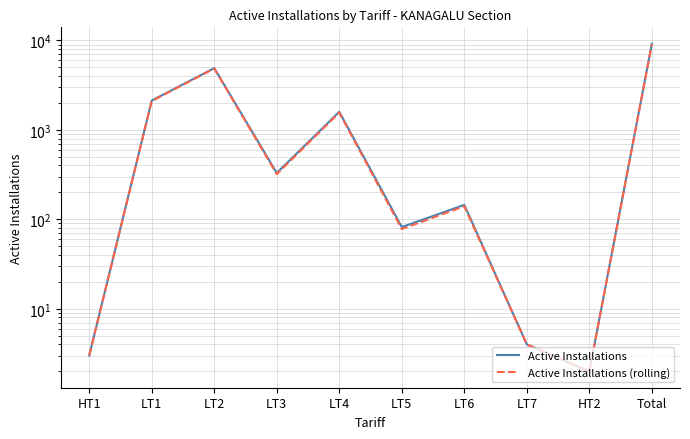

True or false: Active Installations (rolling) and Active Installations cross at least once.

False